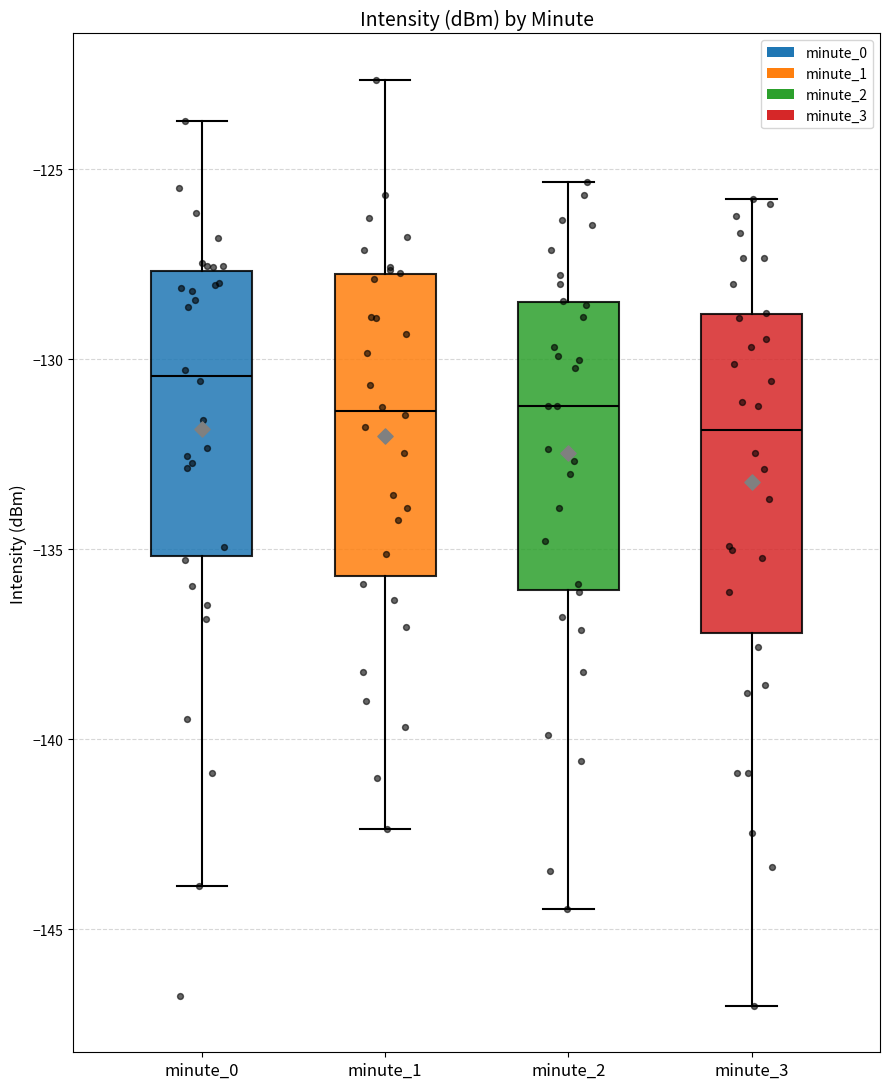

Reading left to right, read every box against the y-axis: the position of its median line, the range the box covers, and the ends of its whiskers. The values are not printed on the chart, so give them approximately, as read against the axis.

minute_0: median -130.5, box -135.0 to -127.5, whiskers -144.0 to -123.5
minute_1: median -131.5, box -135.5 to -128.0, whiskers -142.5 to -122.5
minute_2: median -131.0, box -136.0 to -128.5, whiskers -144.5 to -125.5
minute_3: median -132.0, box -137.0 to -129.0, whiskers -147.0 to -126.0